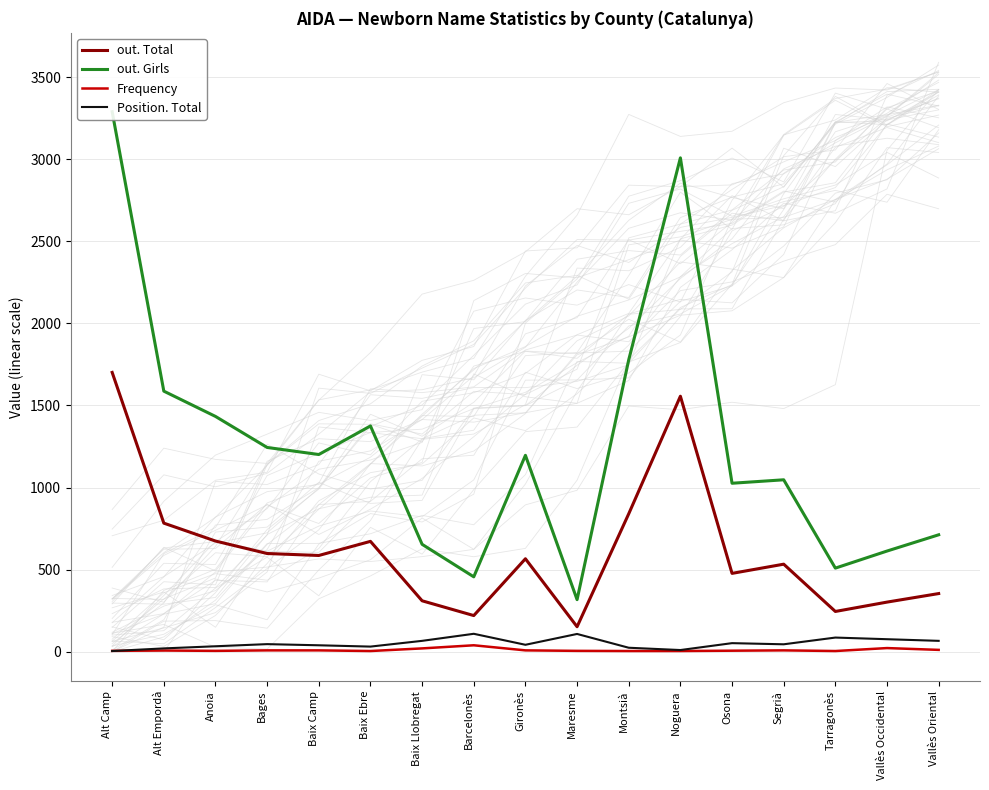

What is the average value of the Position. Total series?

50